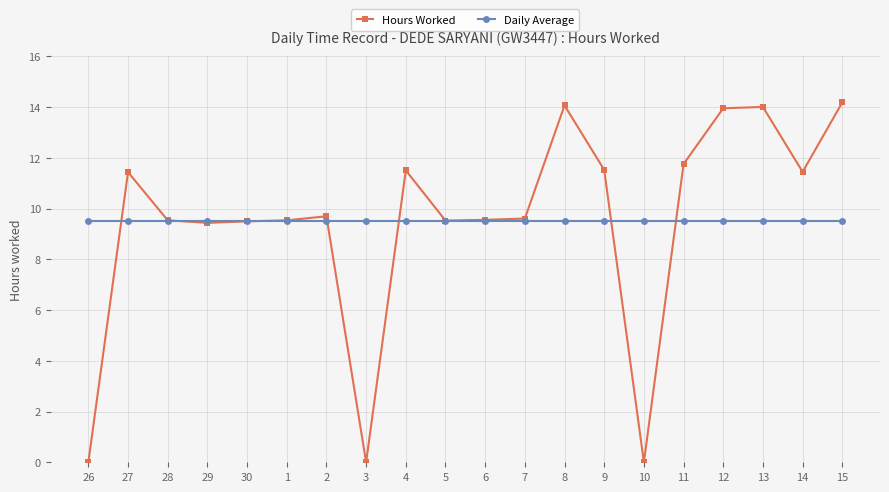

True or false: Hours Worked has more than 2 interior local peaks.

True